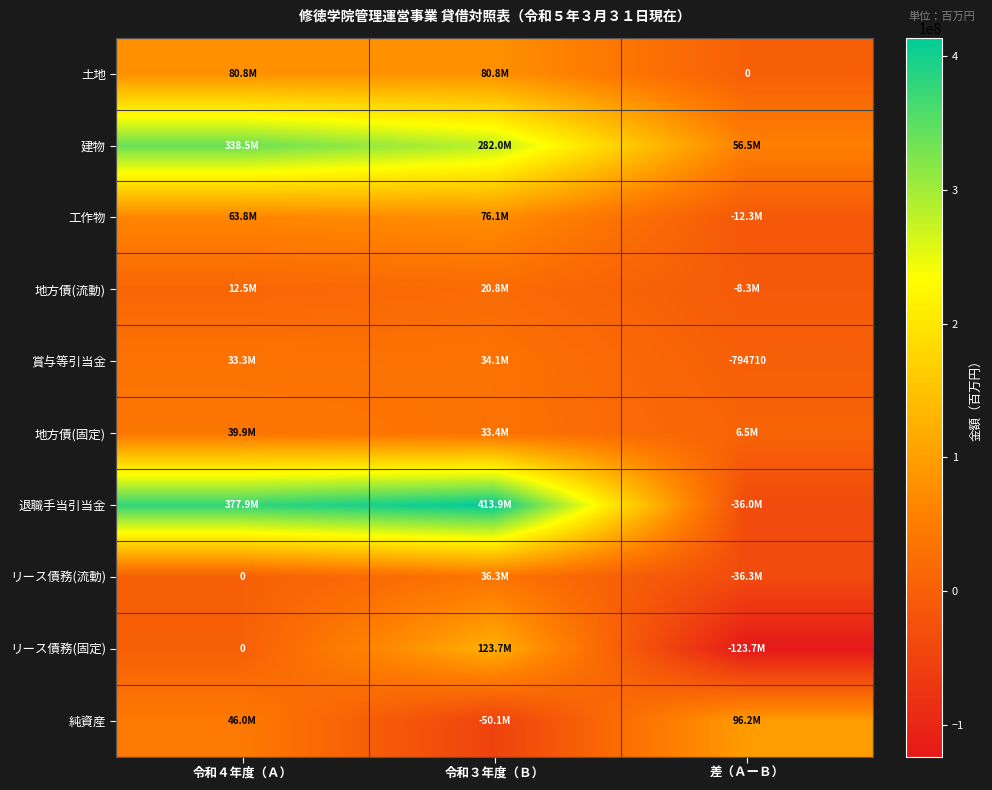

Where does the 賞与等引当金 series first go above 33304761?

令和３年度（Ｂ）